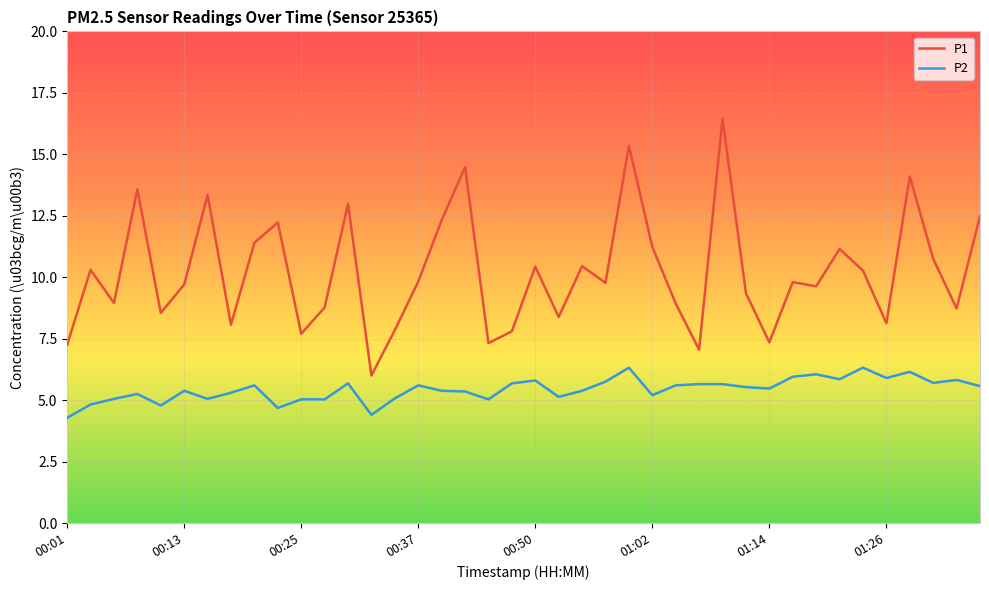

True or false: P1 and P2 cross at least once.

False